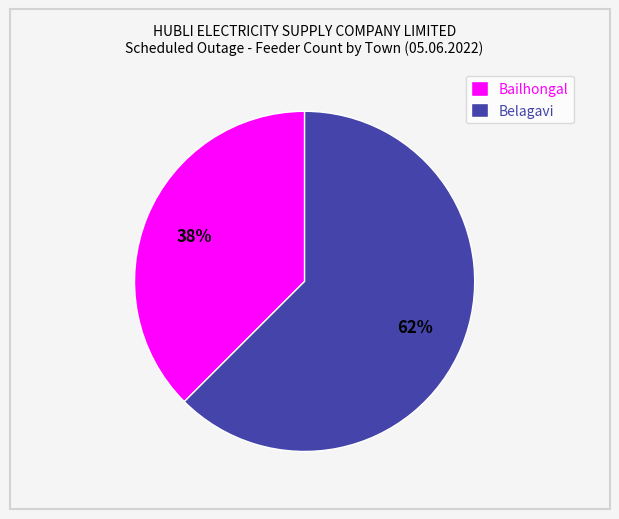

Which has a higher value, Bailhongal or Belagavi?

Belagavi